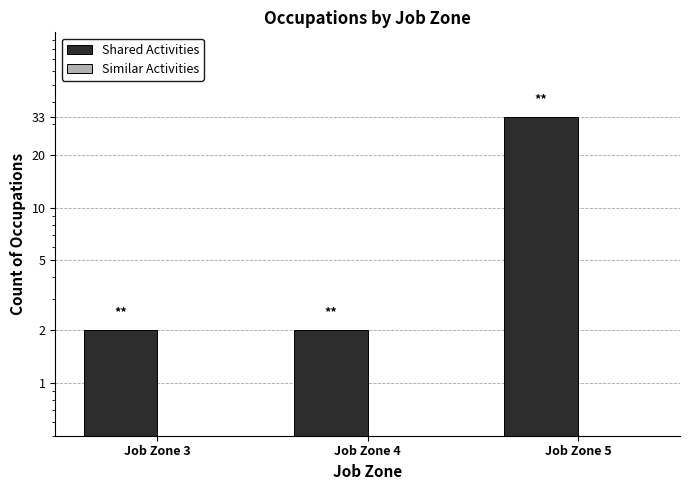

At how many categories does at least one series exceed 24?

1